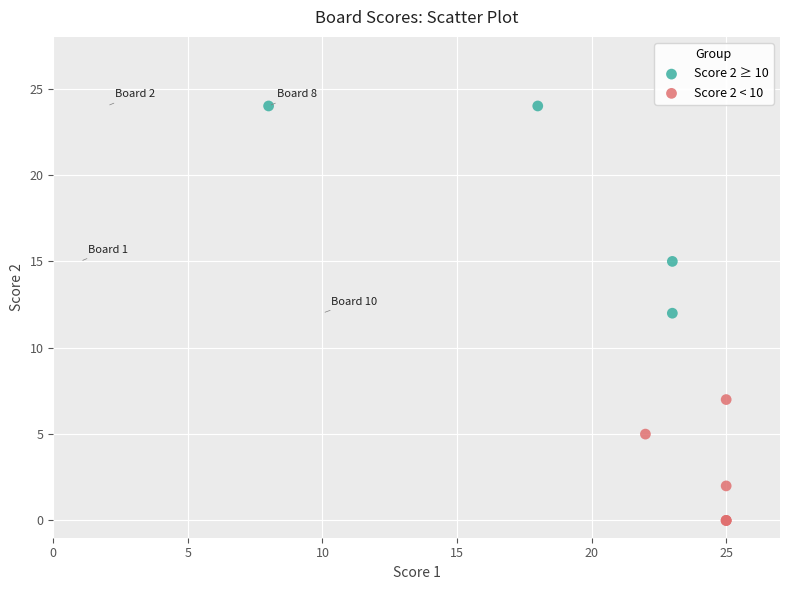

Which series reaches the minimum Y coordinate?

Score 2 < 10